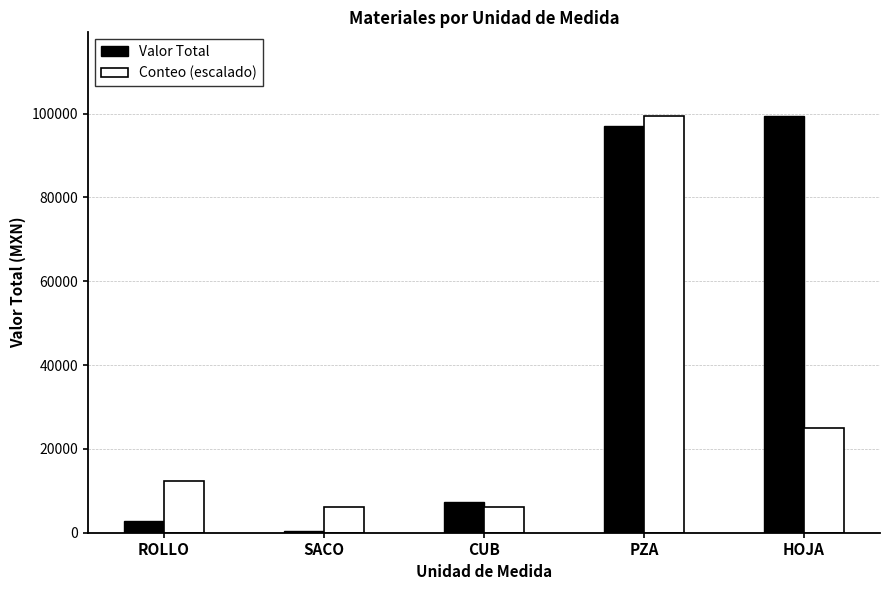

At how many categories does at least one series exceed 67057?

2